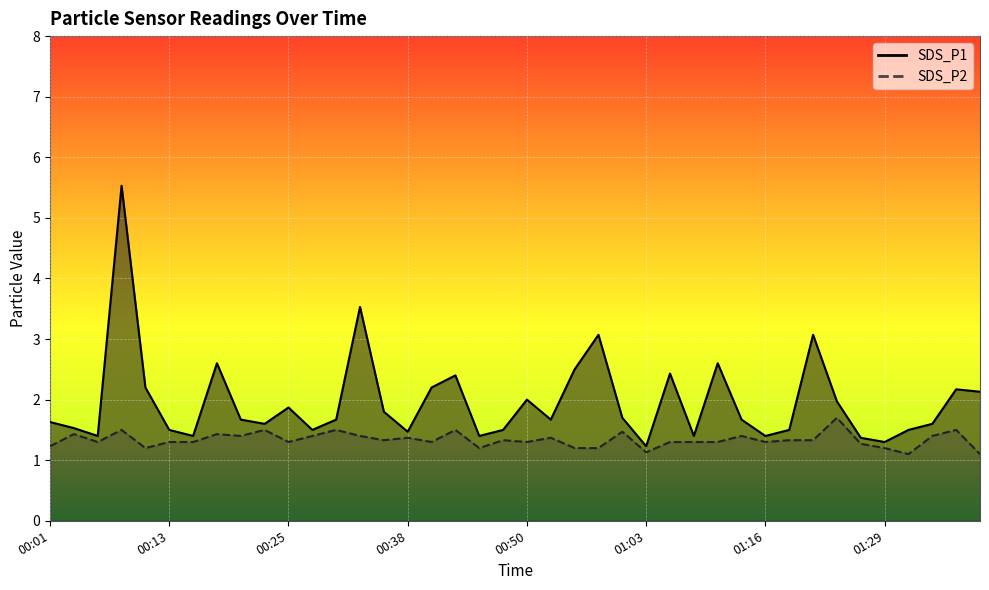

Reading left to right, list all the values displayed in this chart.

SDS_P1: 1.6	1.5	1.4	5.5	2.2	1.5	1.4	2.6	1.7	1.6	1.9	1.5	1.7	3.5	1.8	1.5	2.2	2.4	1.4	1.5	2.0	1.7	2.5	3.1	1.7	1.2	2.4	1.4	2.6	1.7	1.4	1.5	3.1	2.0	1.4	1.3	1.5	1.6	2.2	2.1
SDS_P2: 1.2	1.4	1.3	1.5	1.2	1.3	1.3	1.4	1.4	1.5	1.3	1.4	1.5	1.4	1.3	1.4	1.3	1.5	1.2	1.3	1.3	1.4	1.2	1.2	1.5	1.1	1.3	1.3	1.3	1.4	1.3	1.3	1.3	1.7	1.3	1.2	1.1	1.4	1.5	1.1